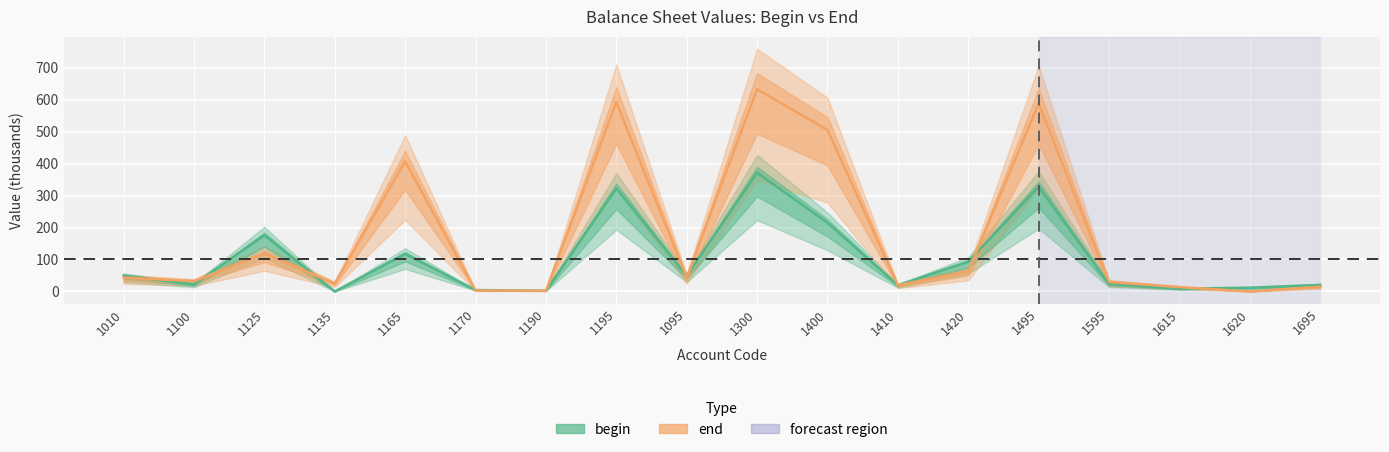

Which series ends up on top after the final intersection of begin (line) and end (line)?

begin (line)